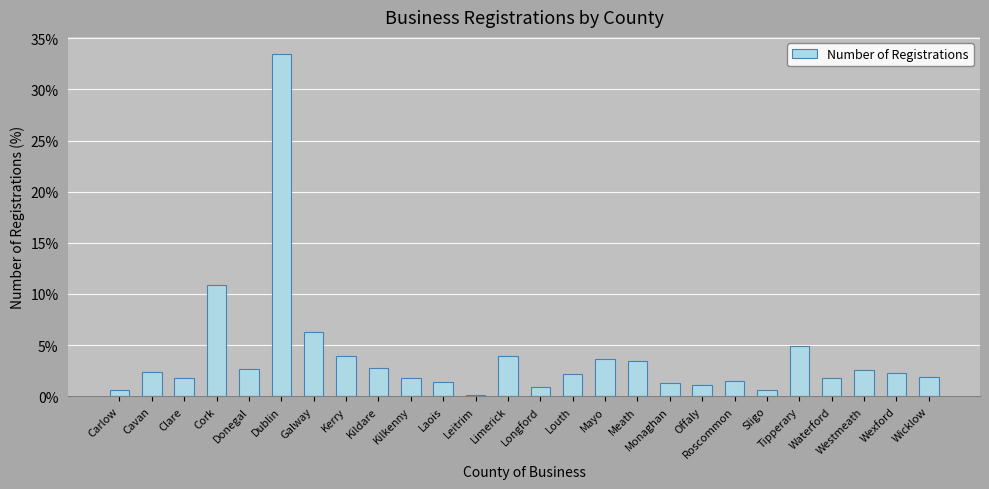

Does the chart contain any negative values?

No